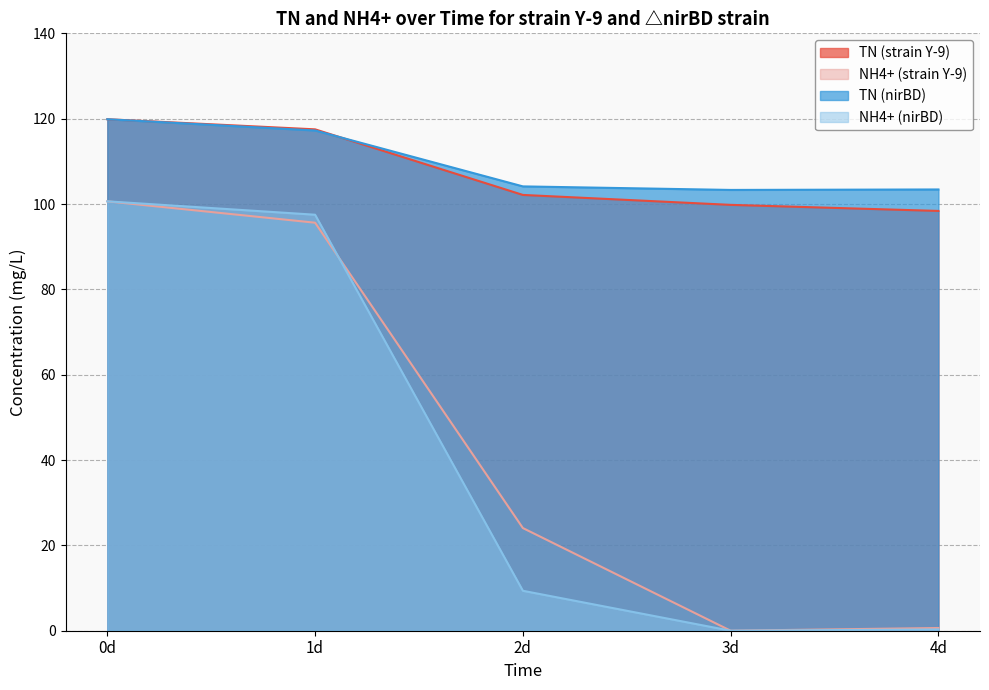

Between 1d and 3d, which is larger?

1d